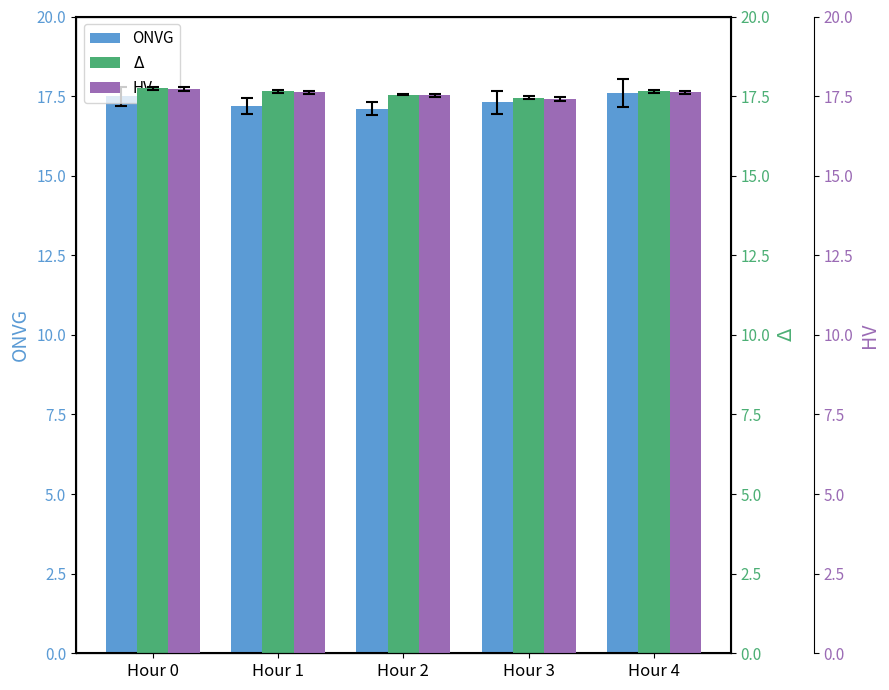

Which series has the widest spread of values?

ONVG